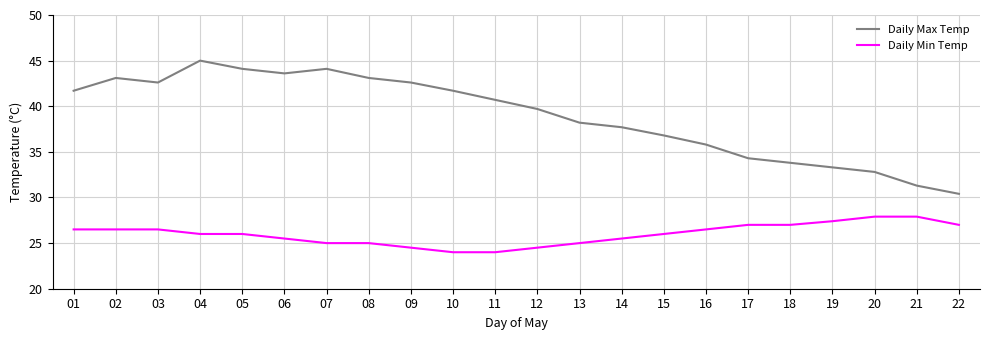

Is the value of Daily Max Temp at 08 greater than the value of Daily Min Temp at 07?

Yes